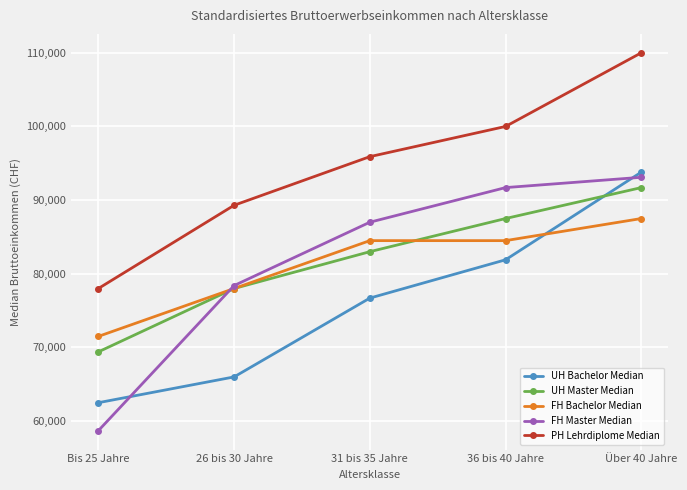

Which series has the widest spread of values?

FH Master Median